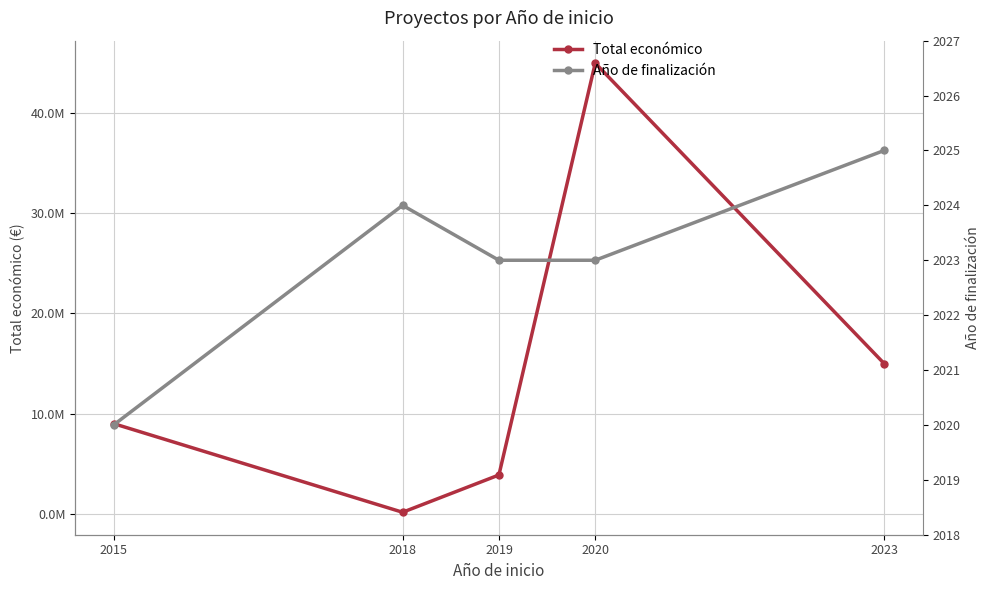

True or false: Total económico has more than 2 points higher than both neighbors.

False